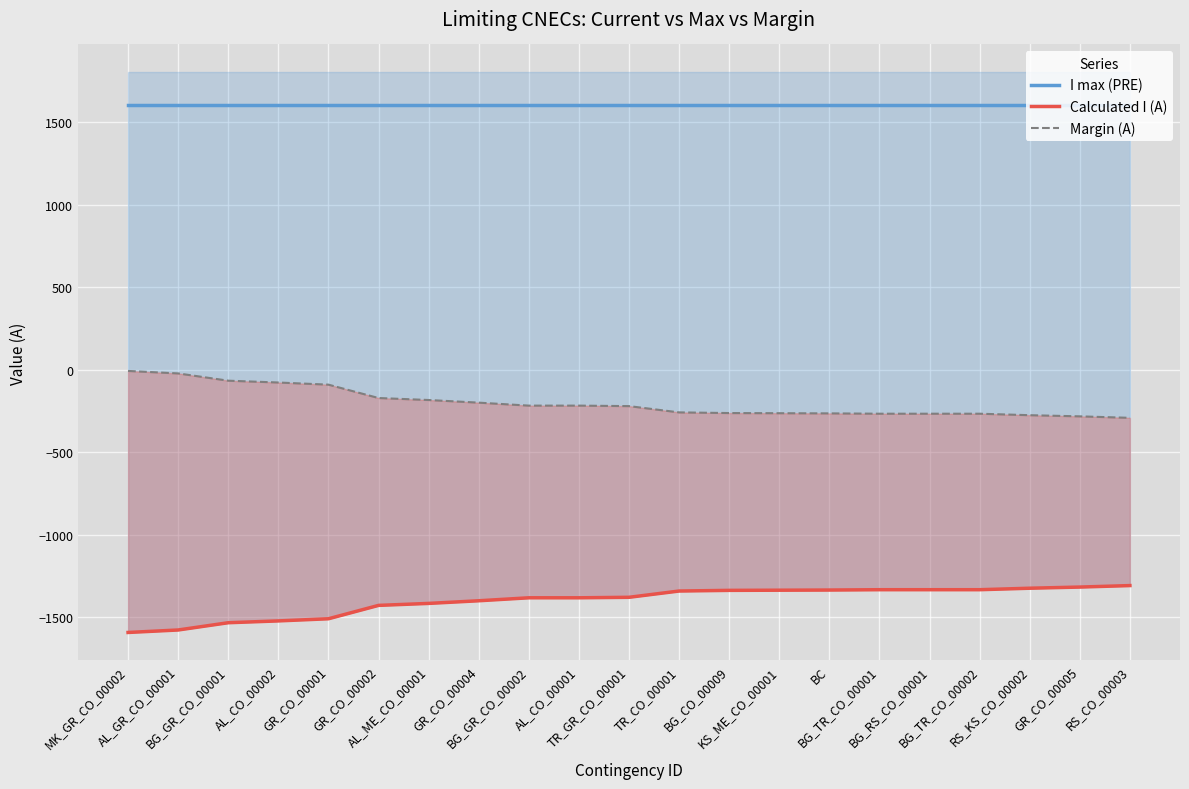

What is the minimum value shown in the chart?

-1592